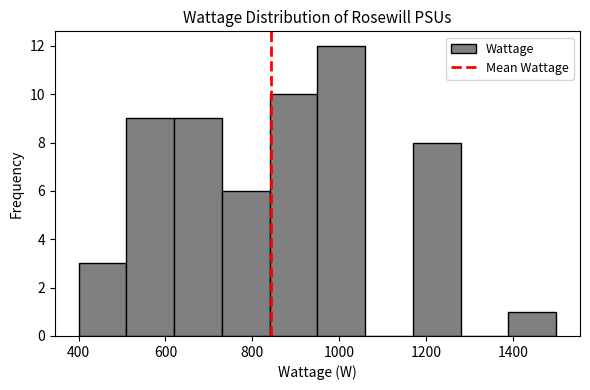

Reading left to right, transcribe this chart: for each bar, give the range it covers on the x-axis and its height. Neither the bar edges nor the heights are printed on the chart, so give them approximately, as read against the axes.

400 to 510: 3
510 to 620: 9
620 to 730: 9
730 to 840: 6
840 to 950: 10
950 to 1060: 12
1060 to 1170: 0
1170 to 1280: 8
1280 to 1390: 0
1390 to 1500: 1